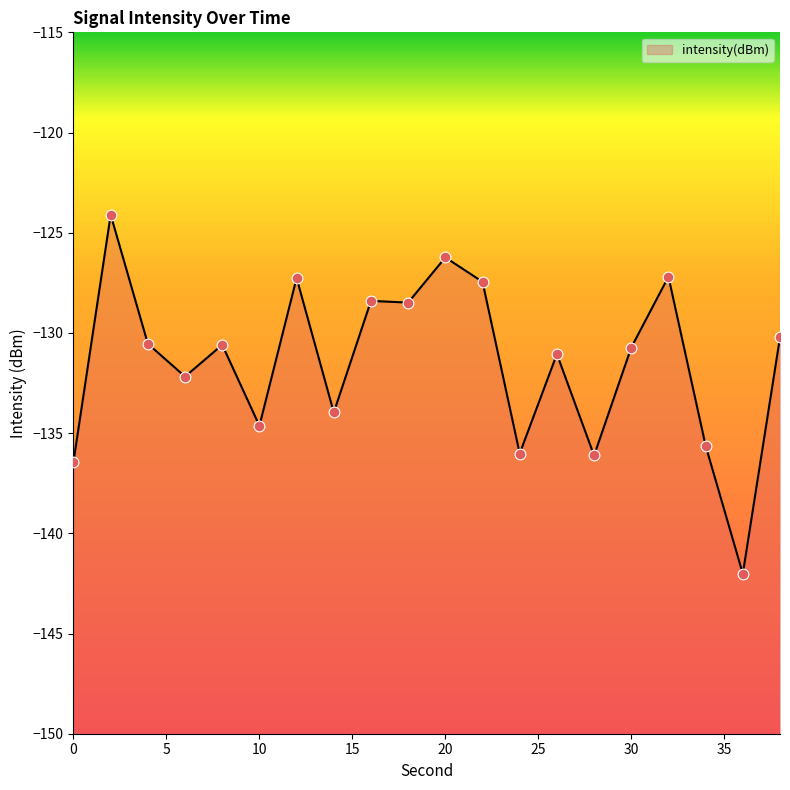

Which has a higher value, 16 or 24?

16